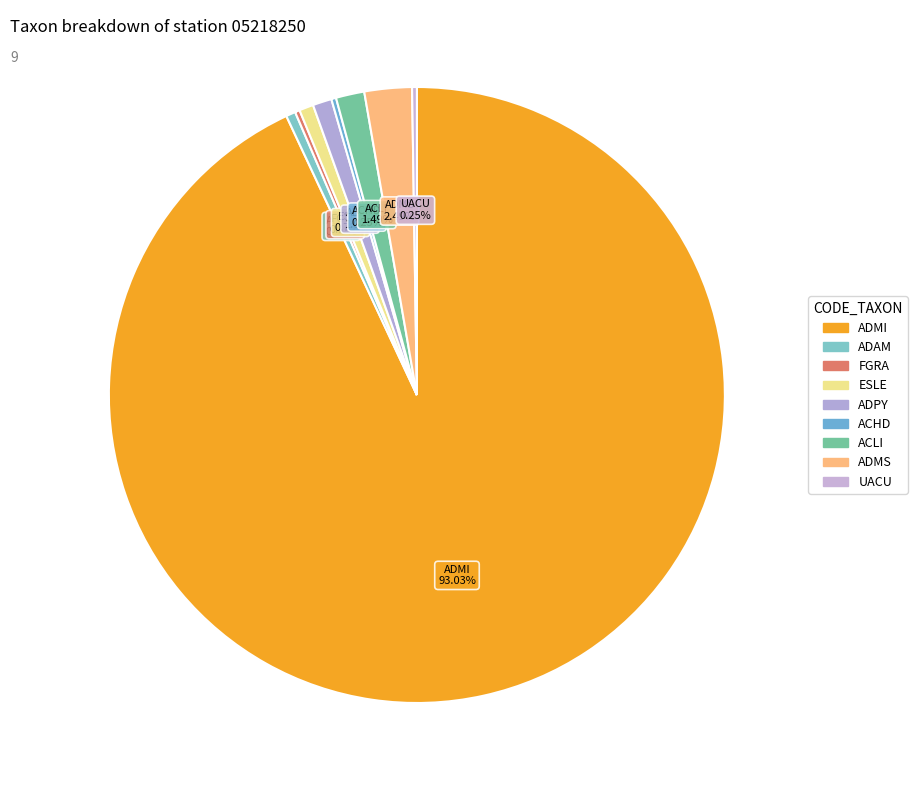

Does ADMI represent more than half of the total?

Yes